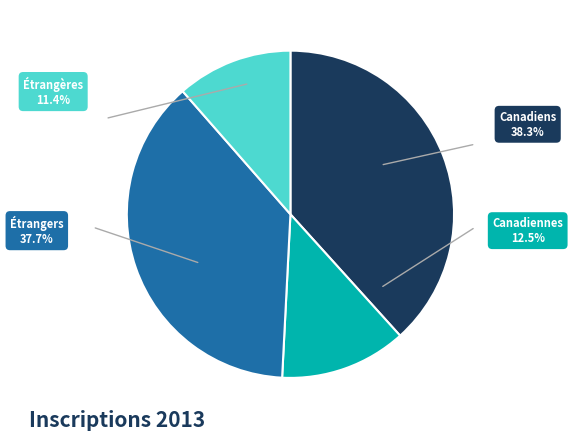

Is there any slice that represents more than half of the pie?

No